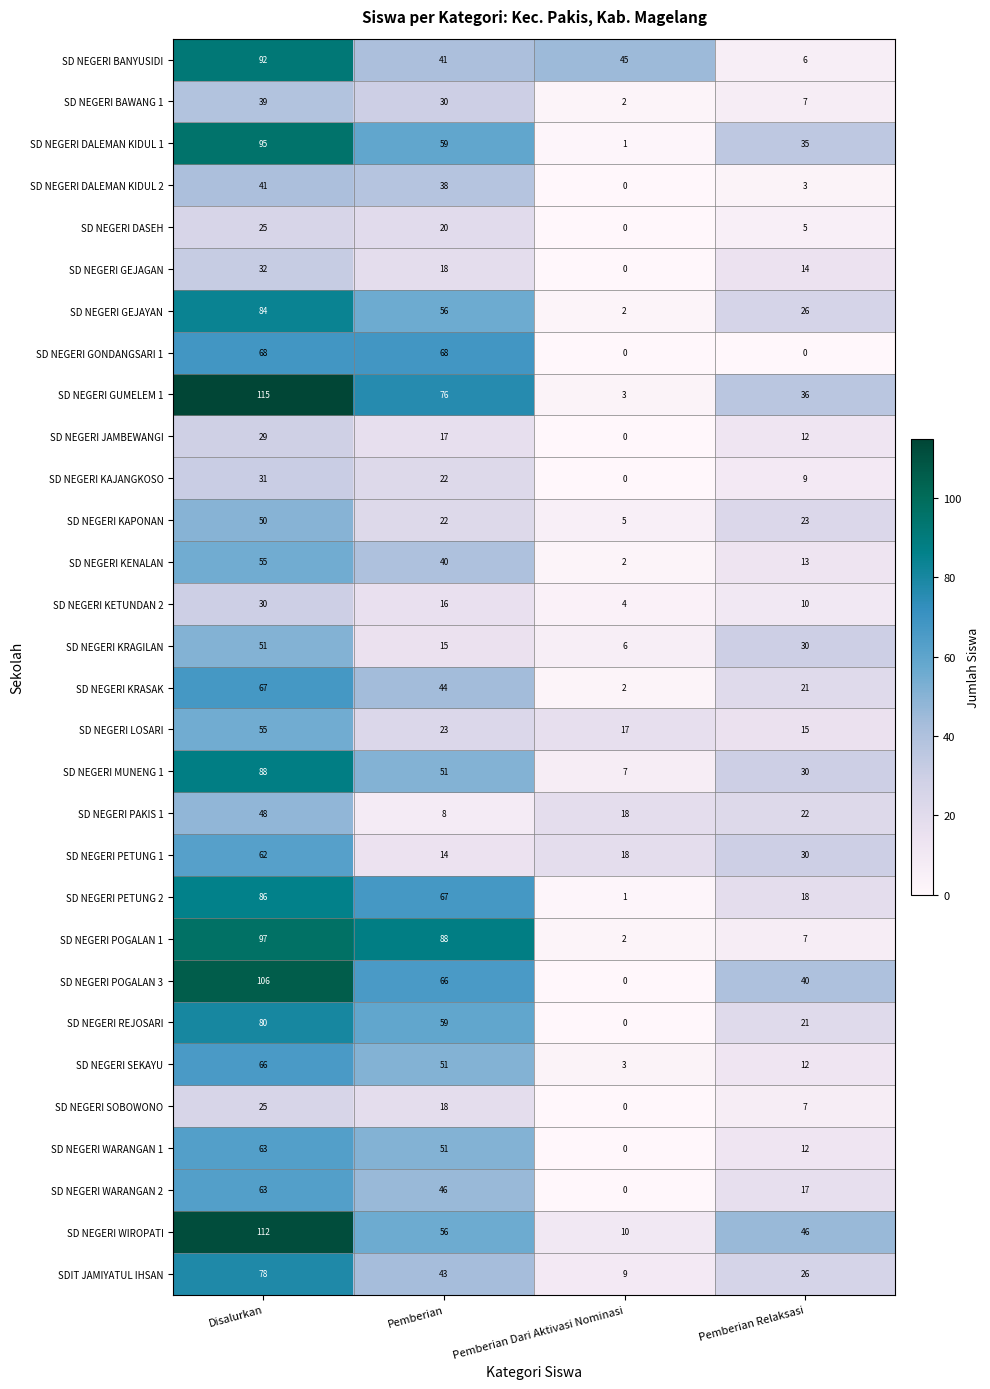

What is the sum of the SD NEGERI REJOSARI values at Pemberian Dari Aktivasi Nominasi and Pemberian?

59